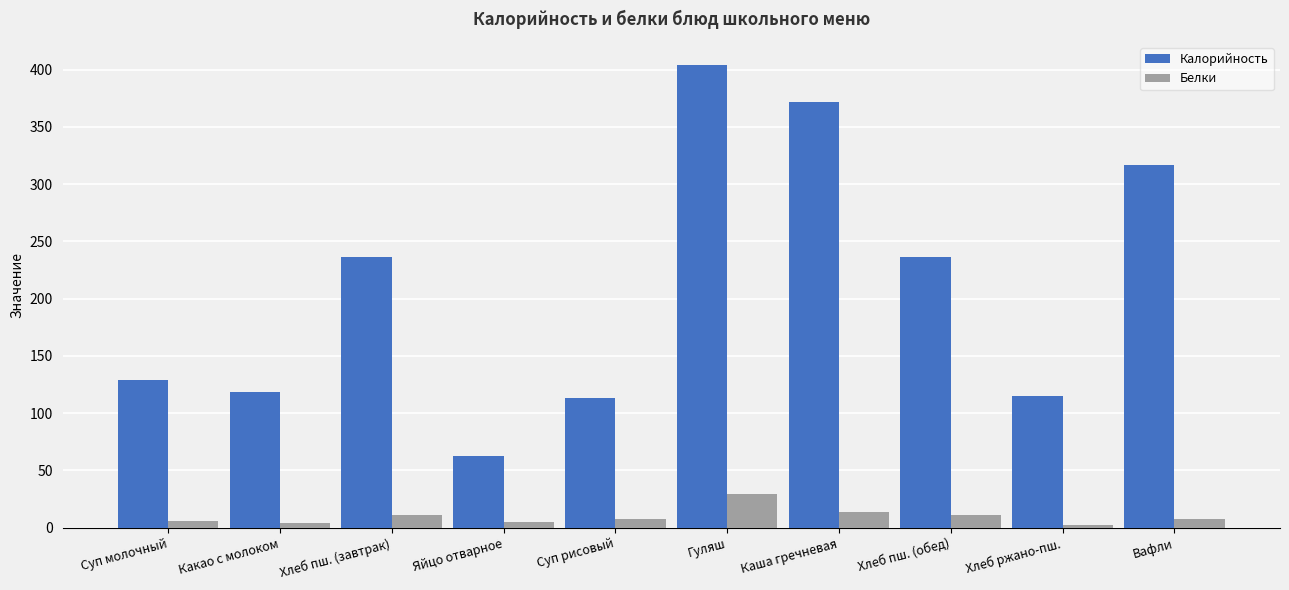

Where does the Белки series first go above 8?

Хлеб пш. (завтрак)